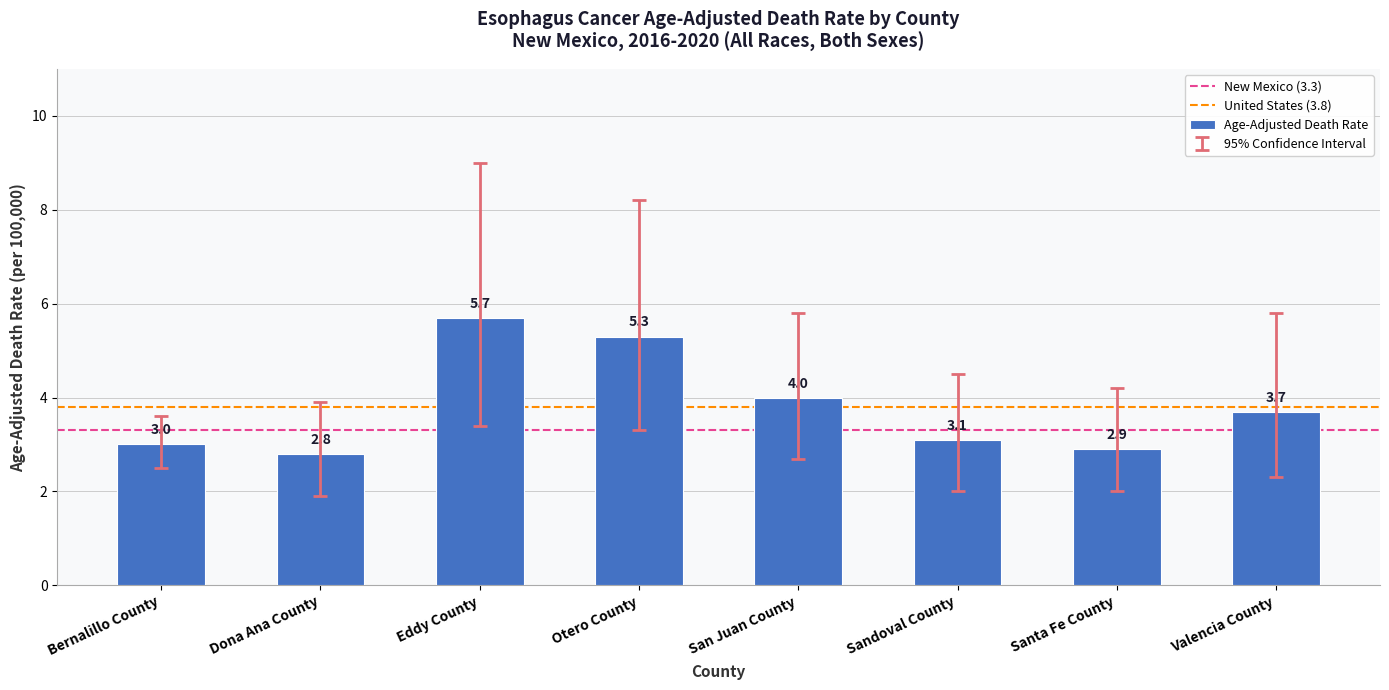

Does the chart contain any negative values?

No